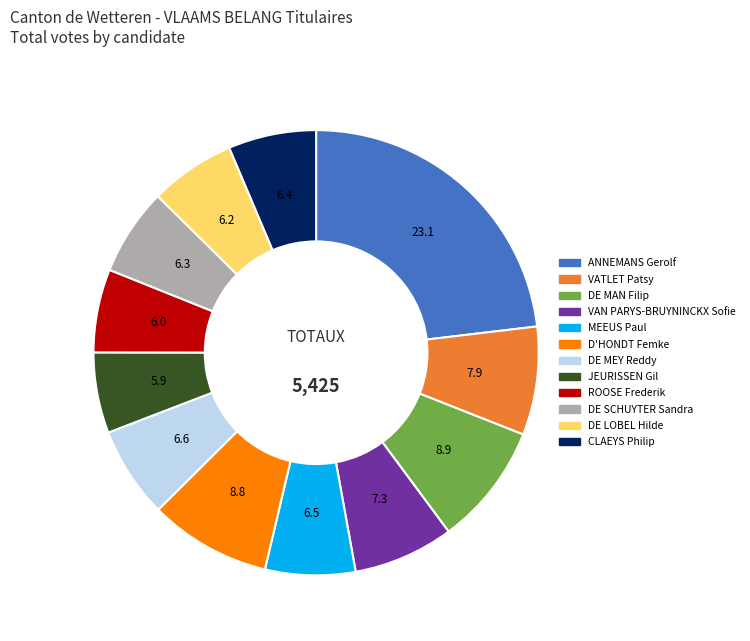

Which slice is the largest?

ANNEMANS Gerolf